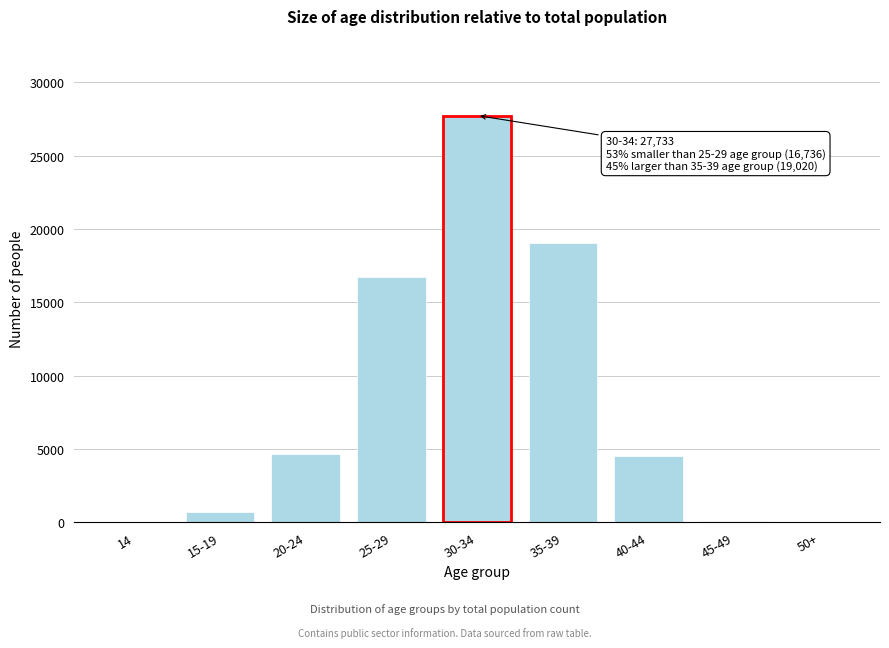

Which category has the highest value across all series?

30-34